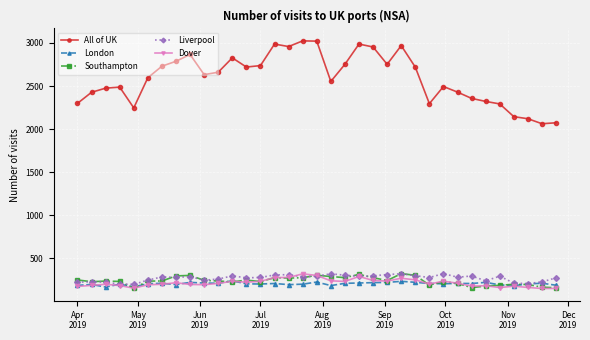

What is the average value of the Liverpool series?

270